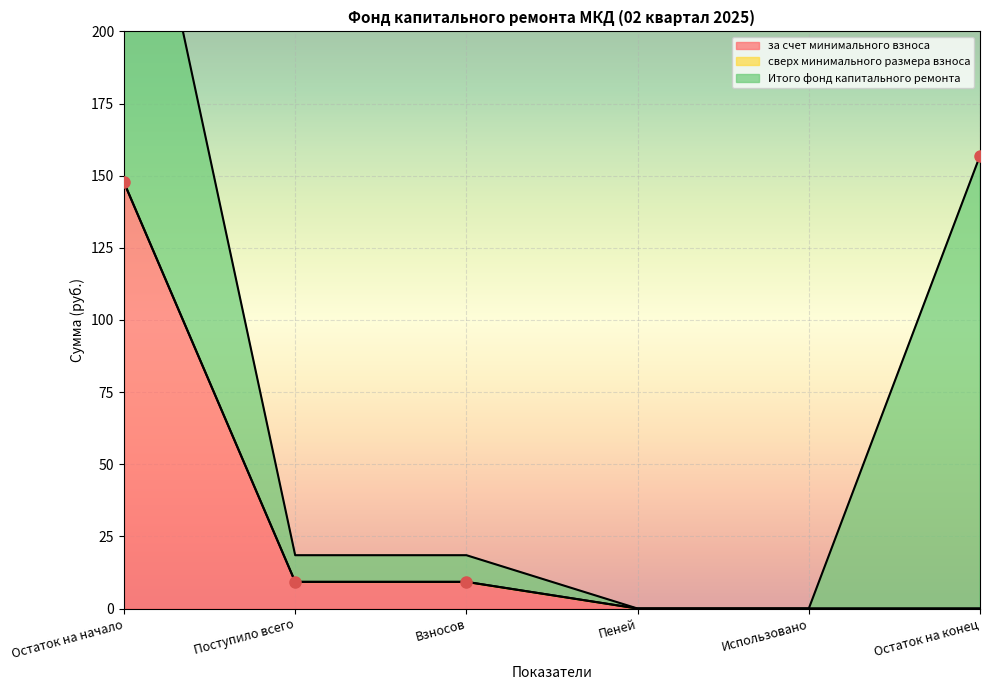

The за счет минимального взноса series shows -73.4 at Пеней. True or false?

False